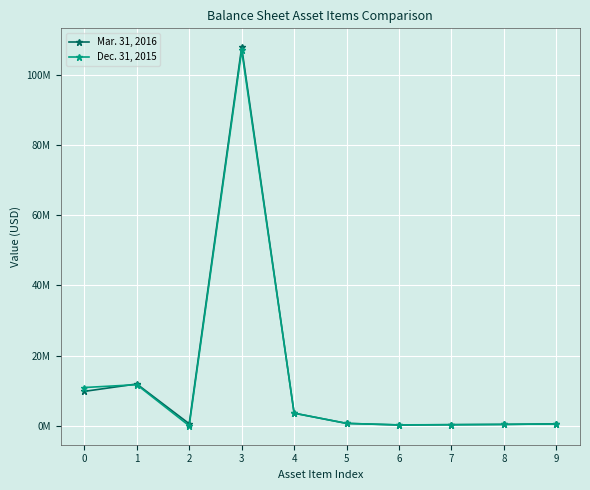

Is this an area chart (filled region under the line)?

No